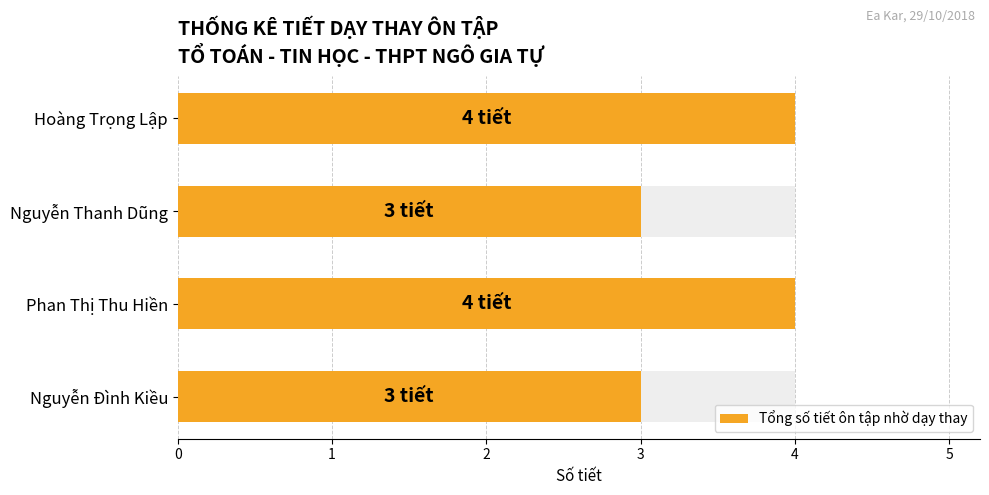

Are the bars horizontal?

Yes